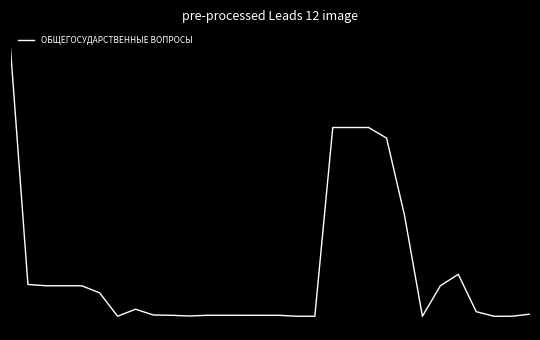

Rank the categories by value from lowest to highest.

27, 23, 16, 17, 28, 6, 10, 14, 15, 9, 11, 12, 13, 8, 29, 26, 7, 5, 24, 2, 3, 4, 1, 25, 22, 21, 18, 19, 20, 0